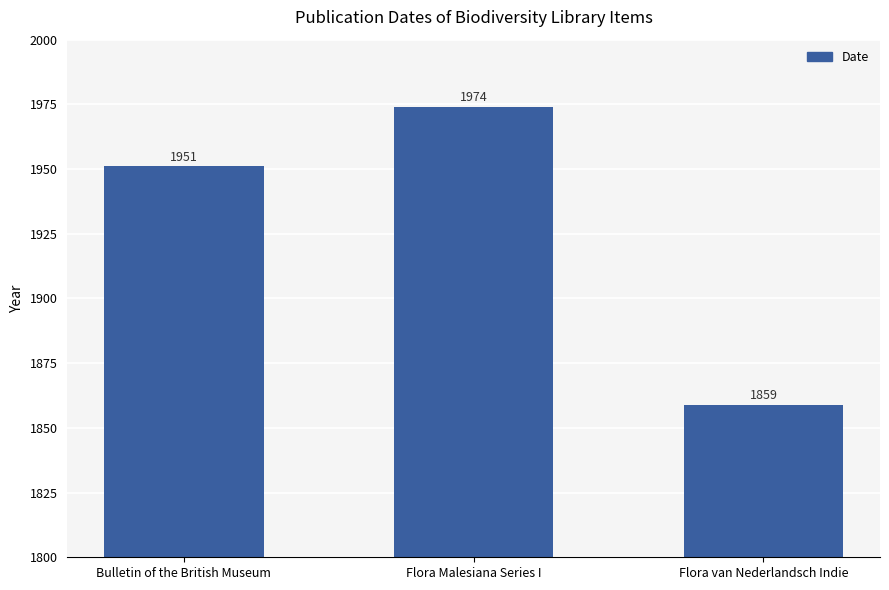

Reading left to right, extract all data points from this chart.

Bulletin of the British Museum=1951	Flora Malesiana Series I=1974	Flora van Nederlandsch Indie=1859